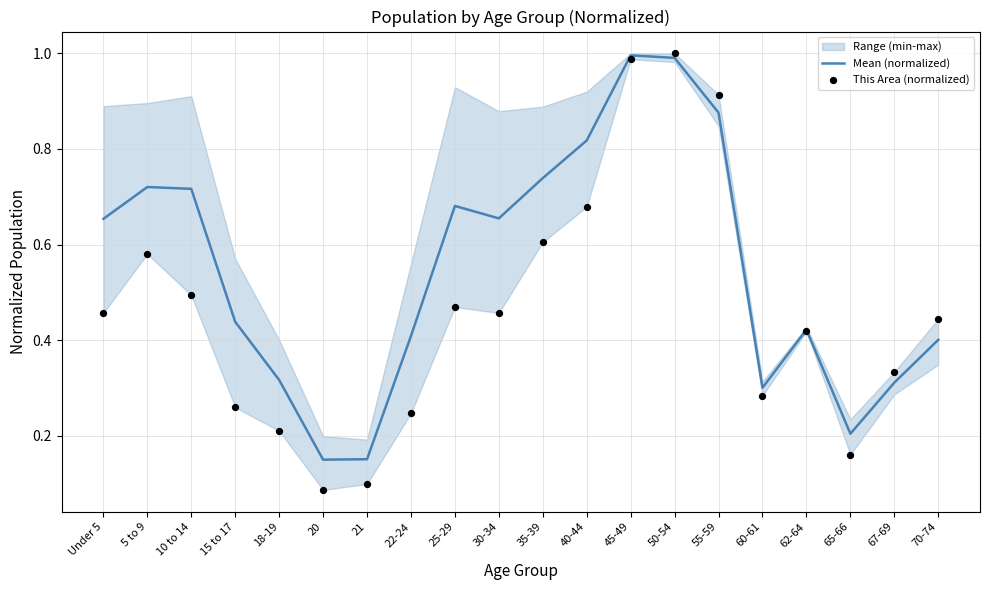

Which series has the largest total across all categories?

Mean (normalized)